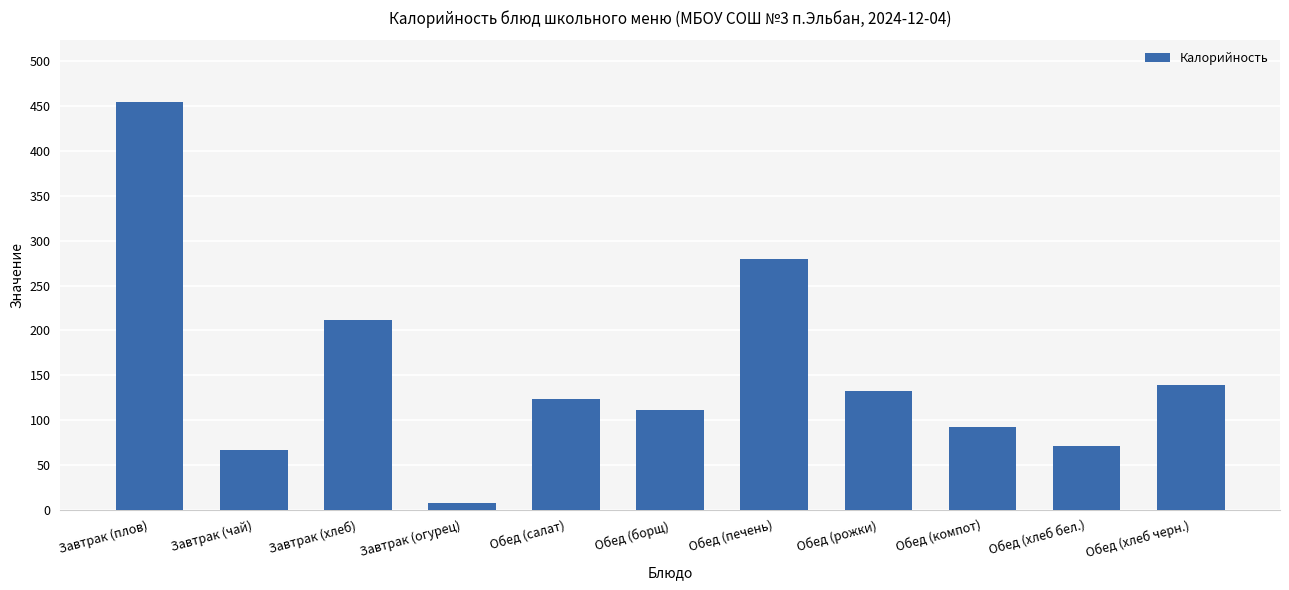

Which has a higher value, Обед (рожки) or Обед (компот)?

Обед (рожки)